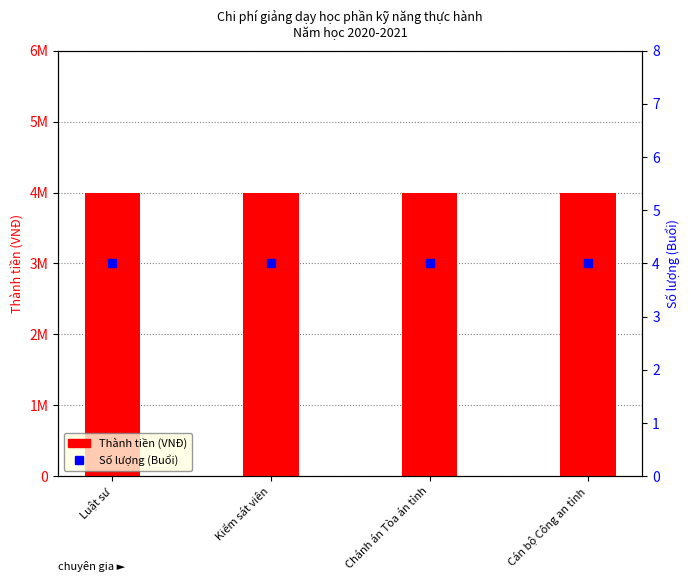

What are all the series names shown in the legend?

Thành tiền (VNĐ), Số lượng (Buổi)